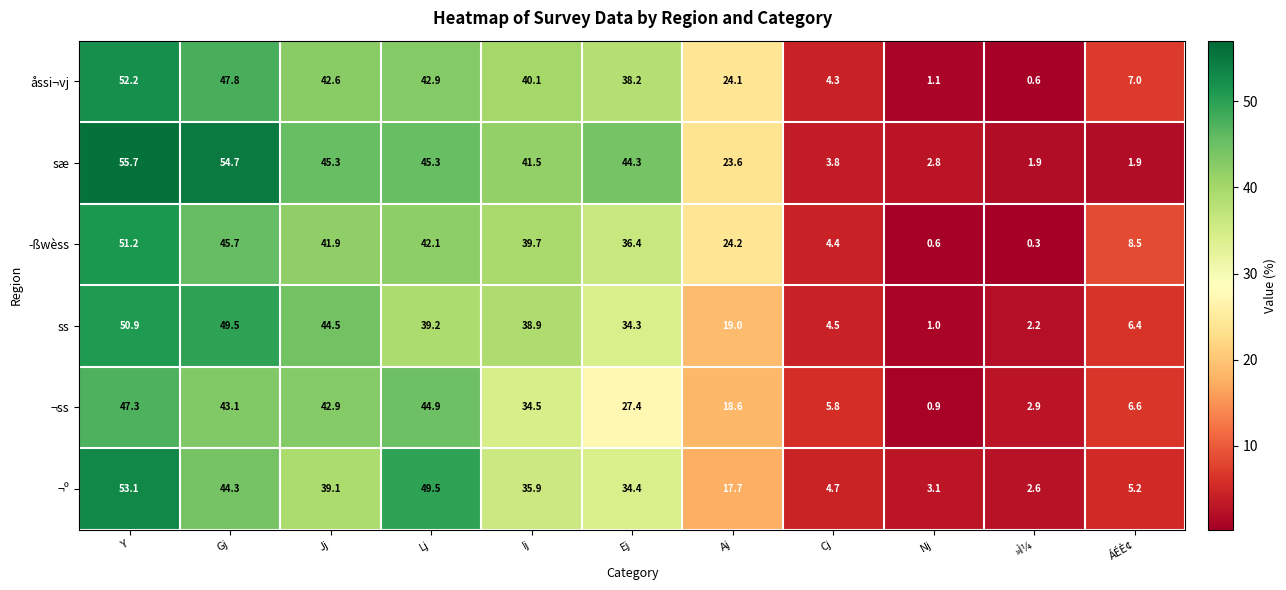

What value does the sæ series have at Lj?

45.3